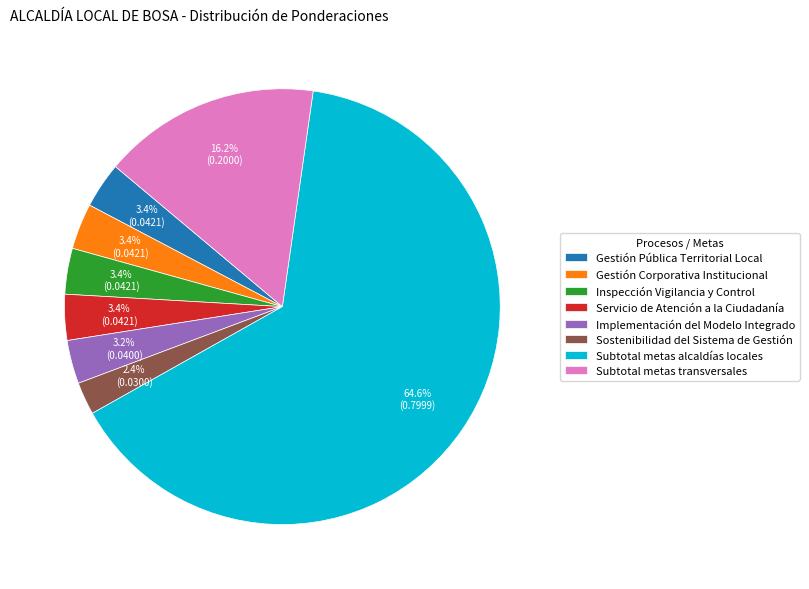

Which slice is the smallest?

Sostenibilidad del Sistema de Gestión